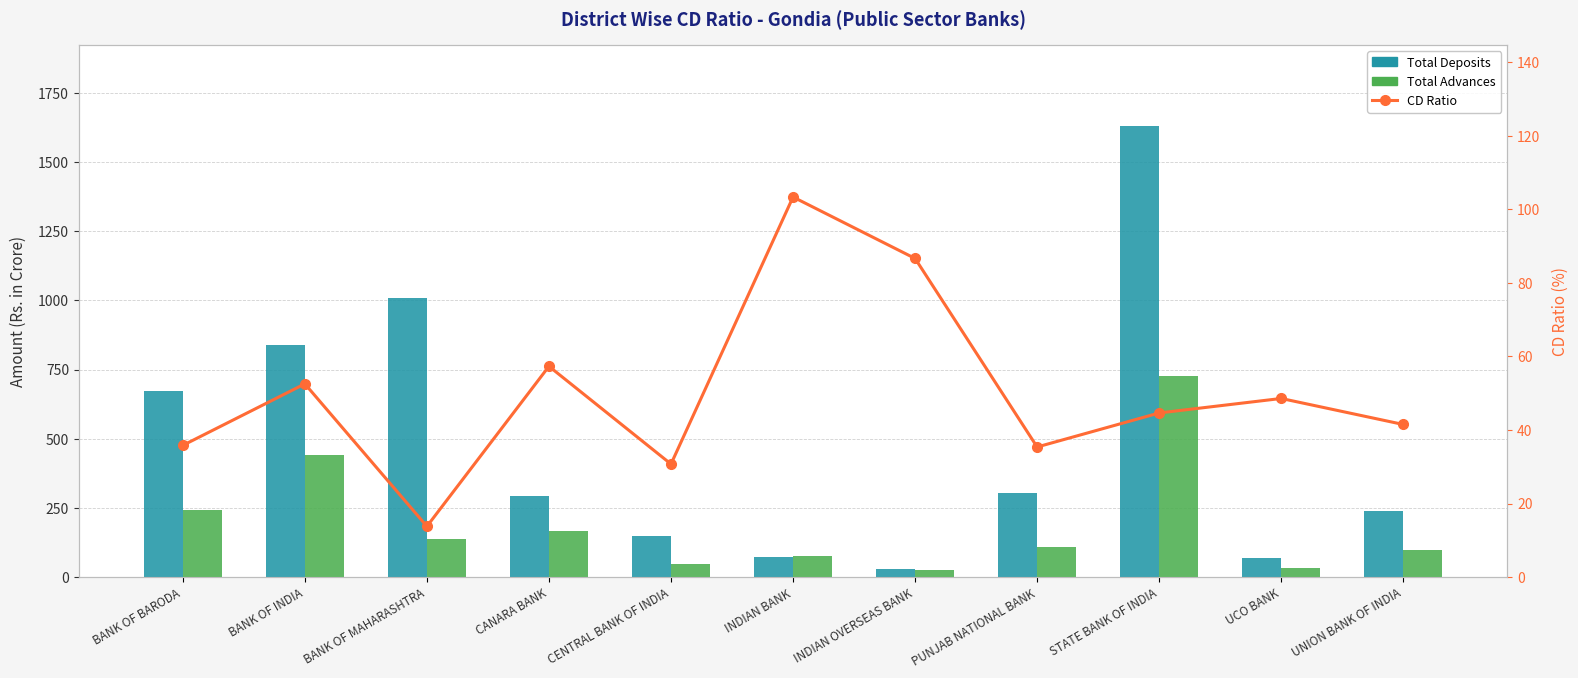

Between INDIAN BANK and UNION BANK OF INDIA, which is larger?

UNION BANK OF INDIA